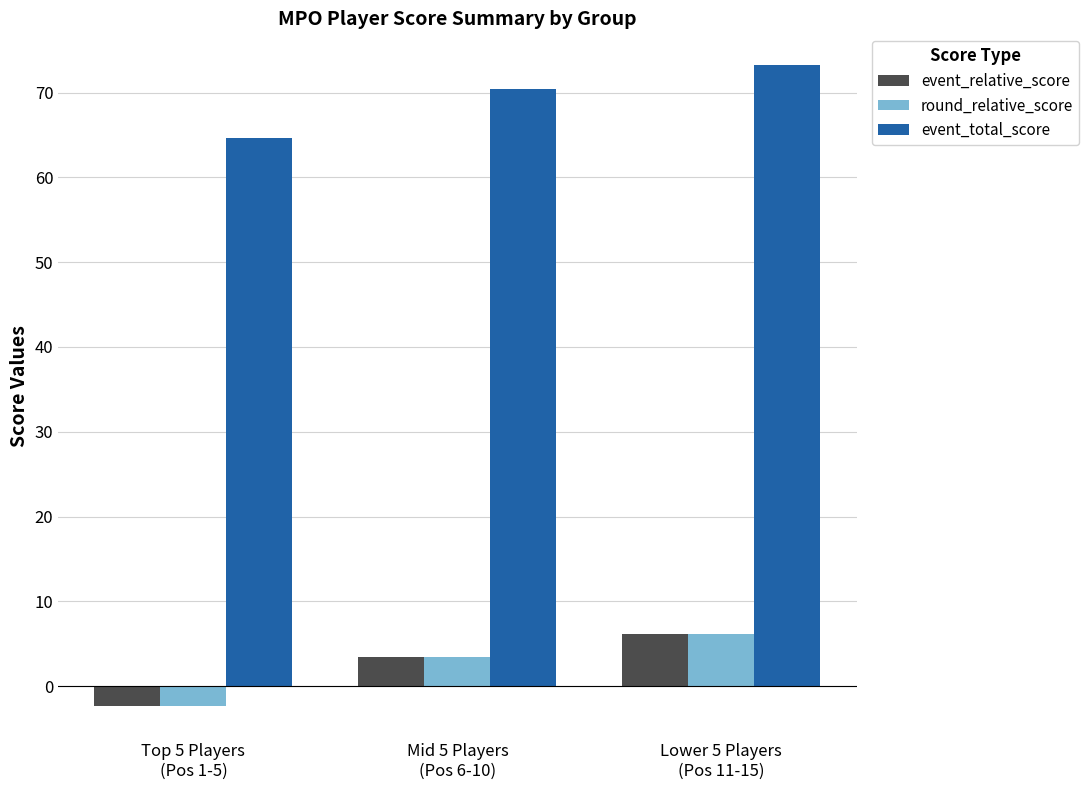

What is the greatest value displayed?

73.2